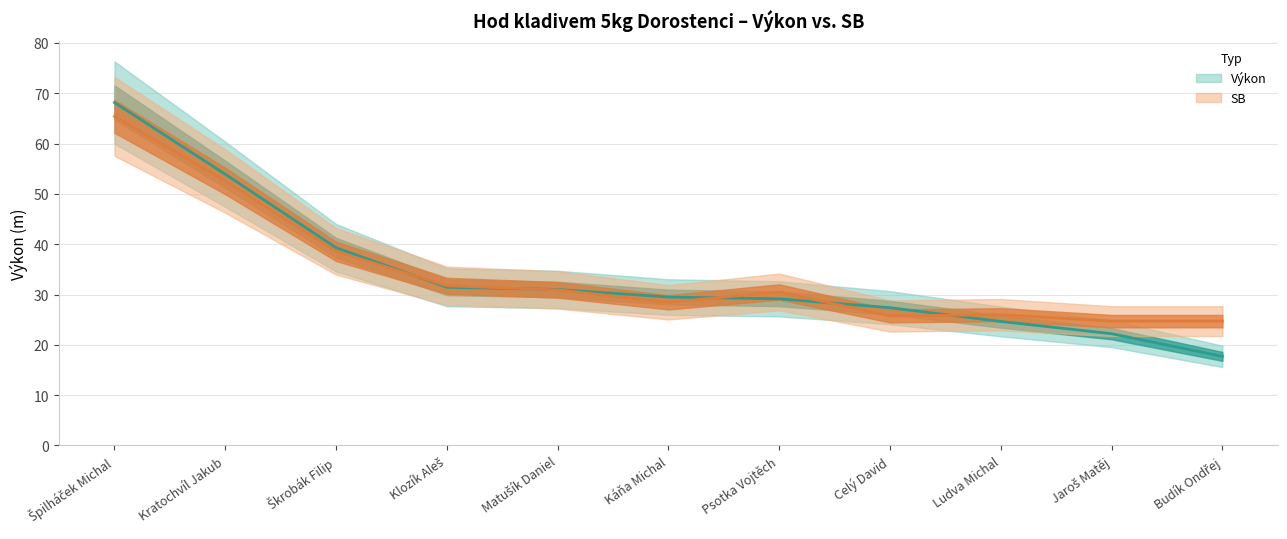

What is the difference between the maximum and minimum values?

50.5